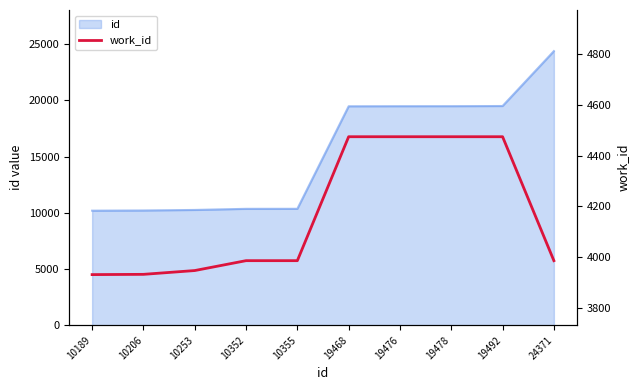

True or false: the data shows 3986 at 10352.

True